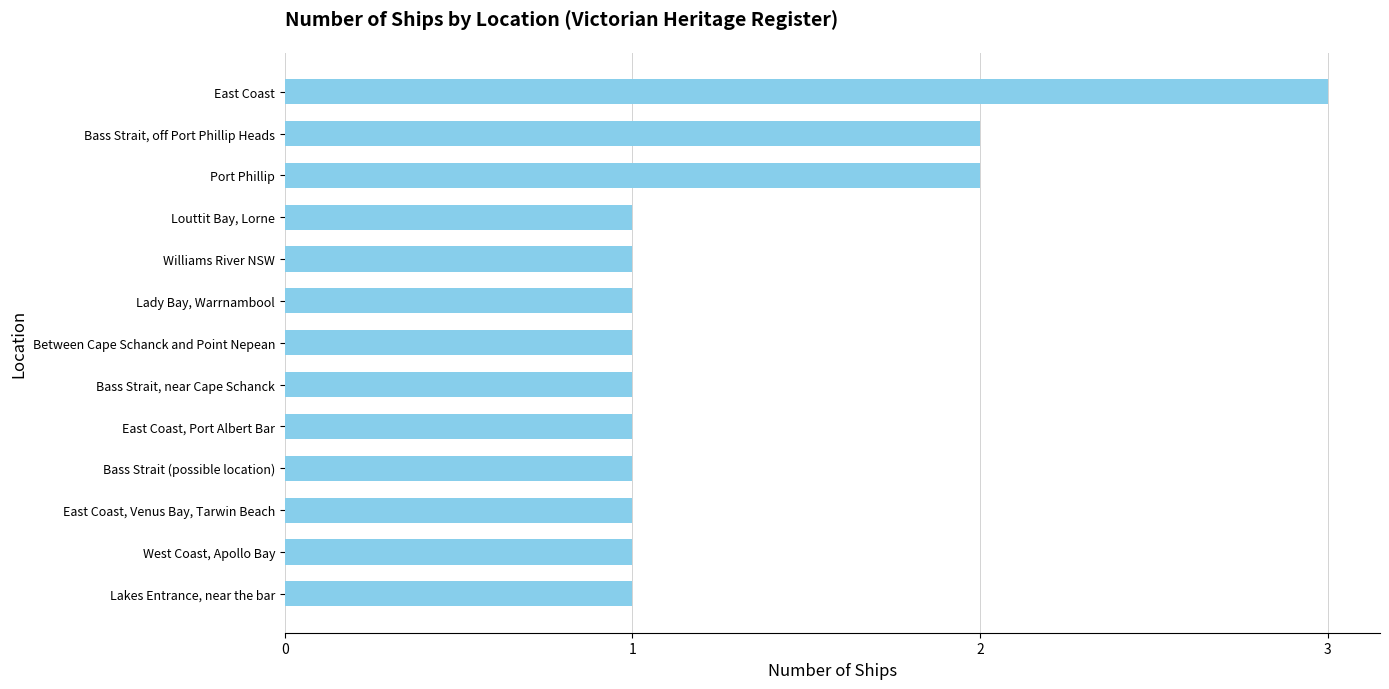

What is the greatest value displayed?

3